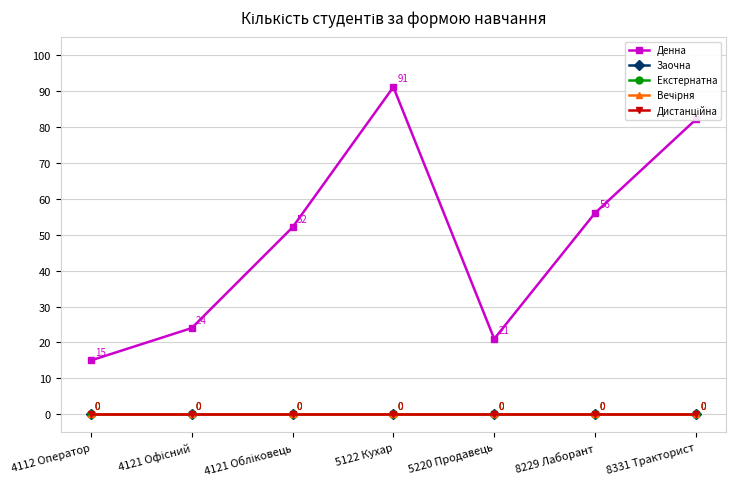

Rank the series by their maximum value, from lowest to highest.

Заочна, Екстернатна, Вечірня, Дистанційна, Денна